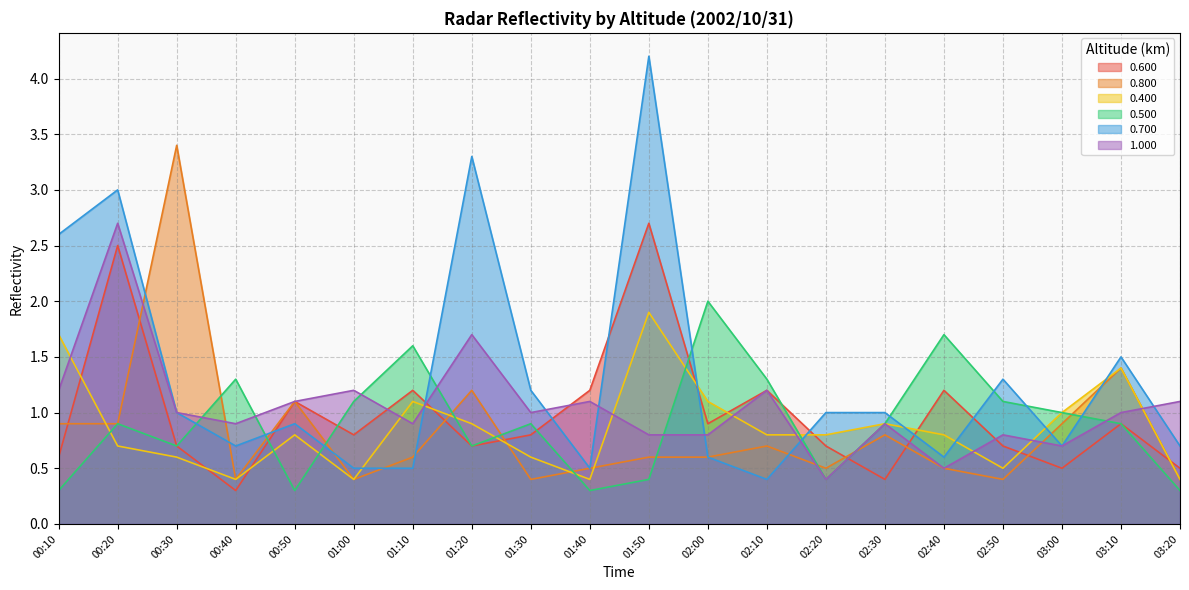

What is the difference between the maximum and minimum values in the 0.500 series?

1.7